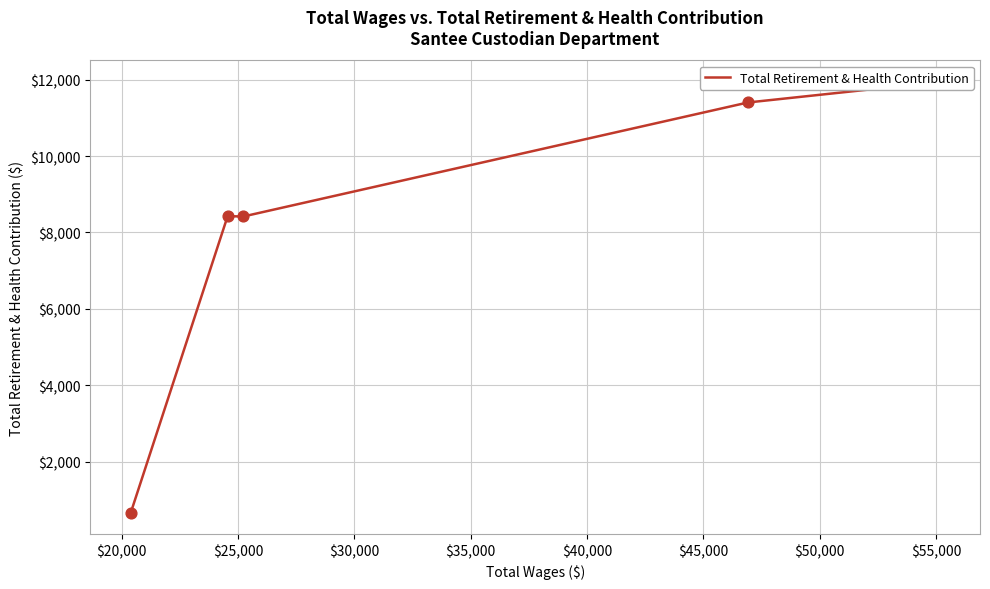

What is the ratio of the value at $20,000 to the value at $35,000?

17.3